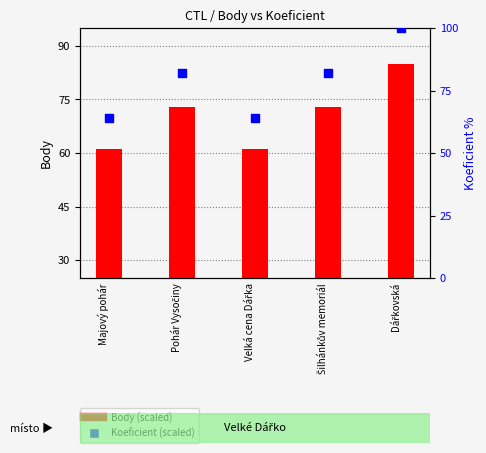

Which series has the largest total across all categories?

Koeficient (scaled)